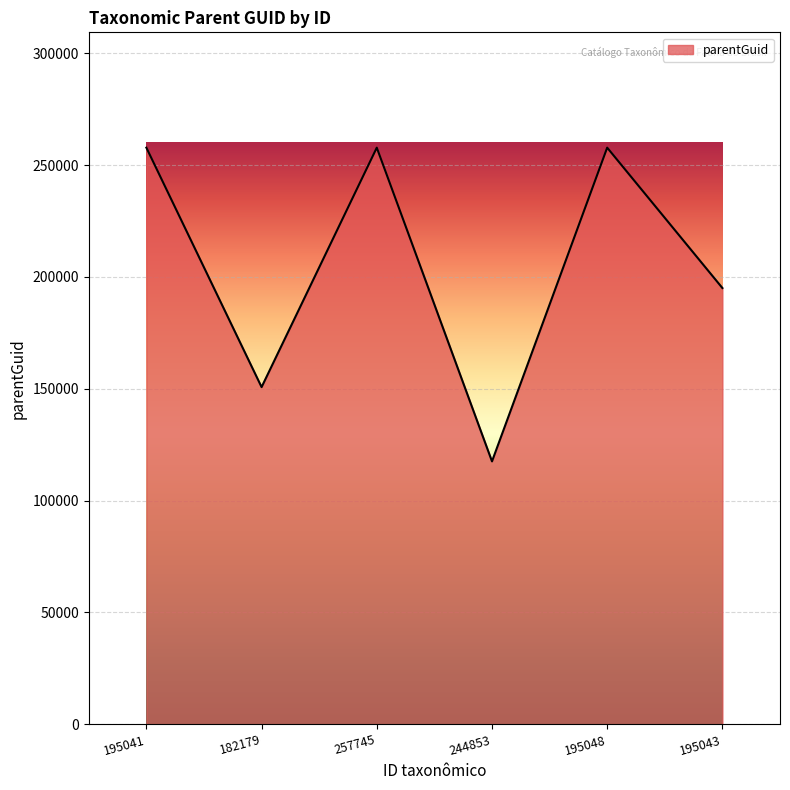

What is the approximate value at 195041, to the nearest 50?

257800